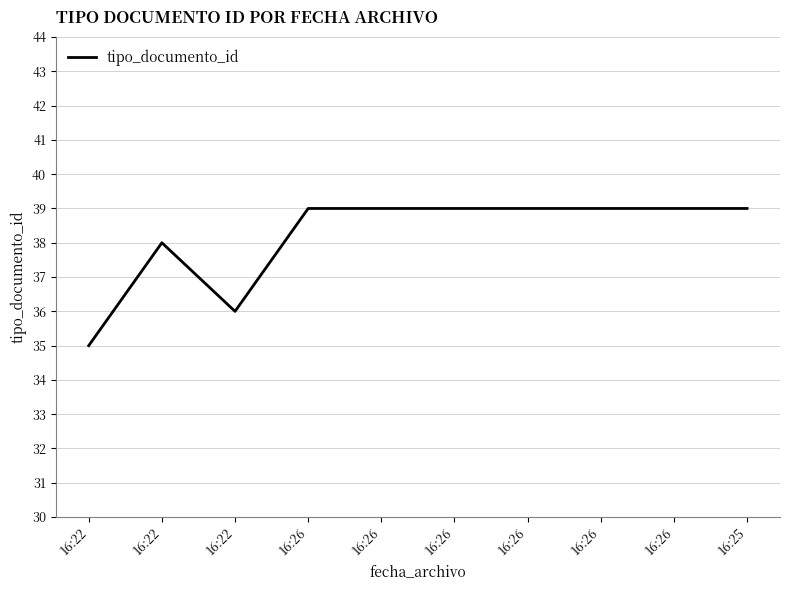

Rank the categories by value from highest to lowest.

16:26, 16:26, 16:26, 16:26, 16:26, 16:26, 16:25, 16:22, 16:22, 16:22